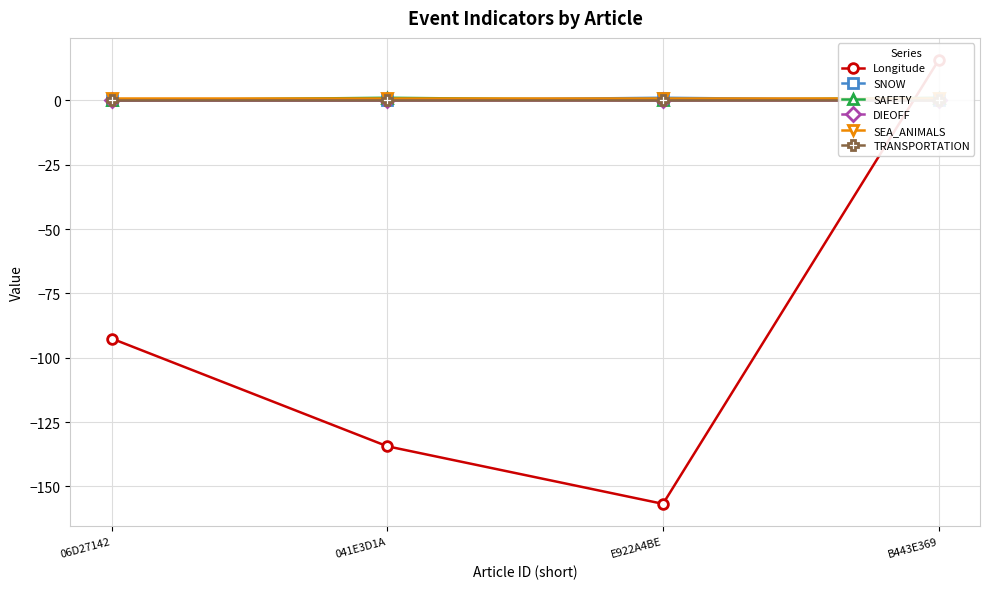

What is the label of the 1st point from the left?

06D27142